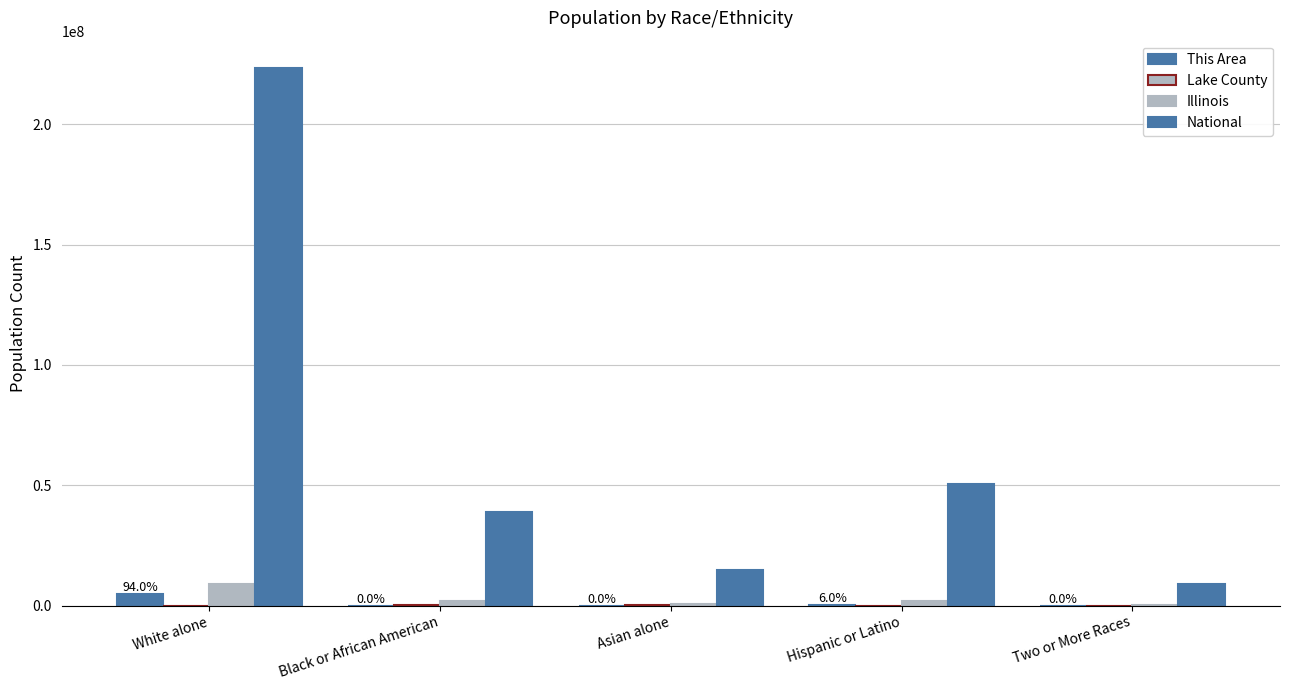

Is it true that National equals 38929319 at Black or African American?

True